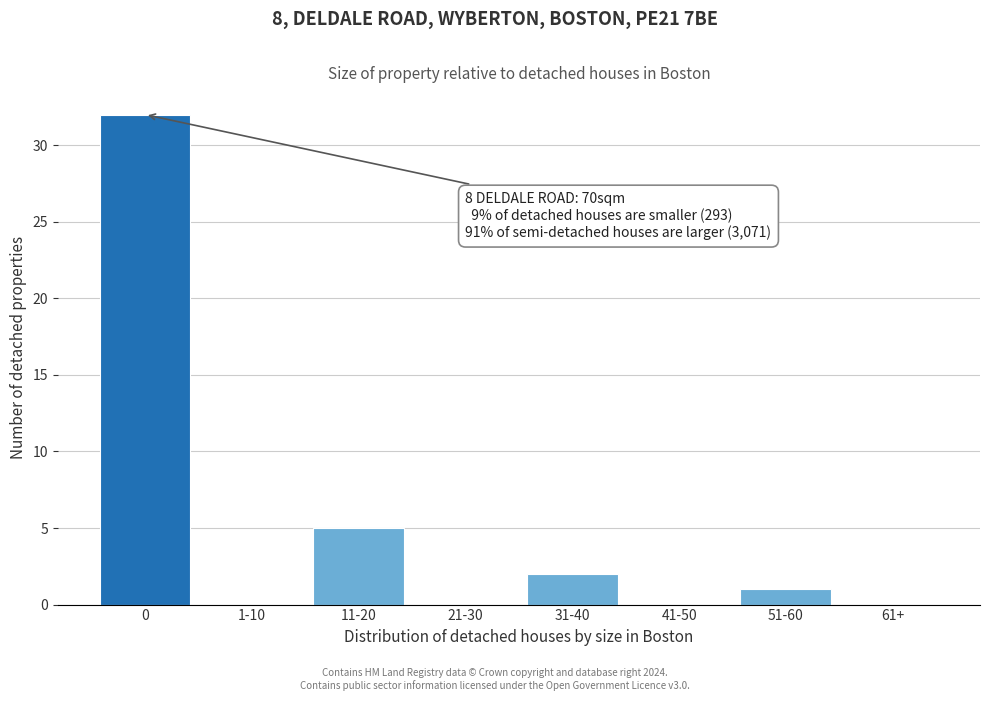

Reading left to right, extract all data points from this chart.

0=32	1-10=0	11-20=5	21-30=0	31-40=2	41-50=0	51-60=1	61+=0